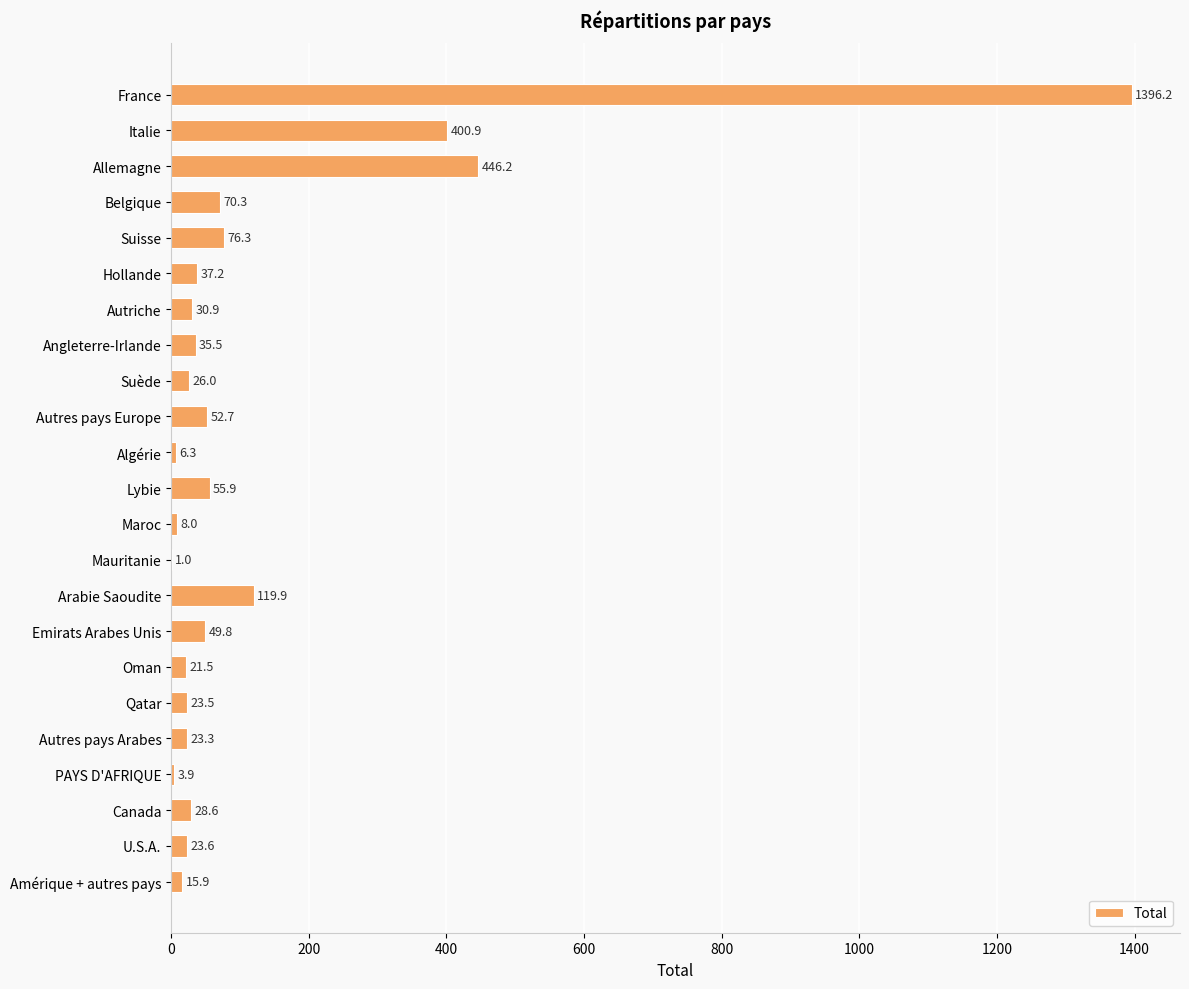

Between France and Amérique + autres pays, which is larger?

France